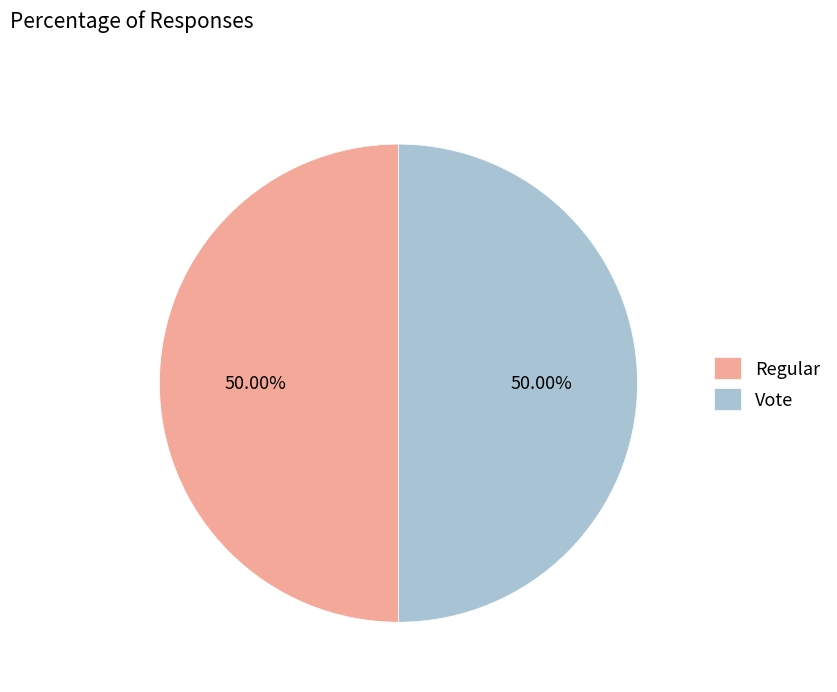

What is the ratio of the value at Regular to the value at Vote?

1.0